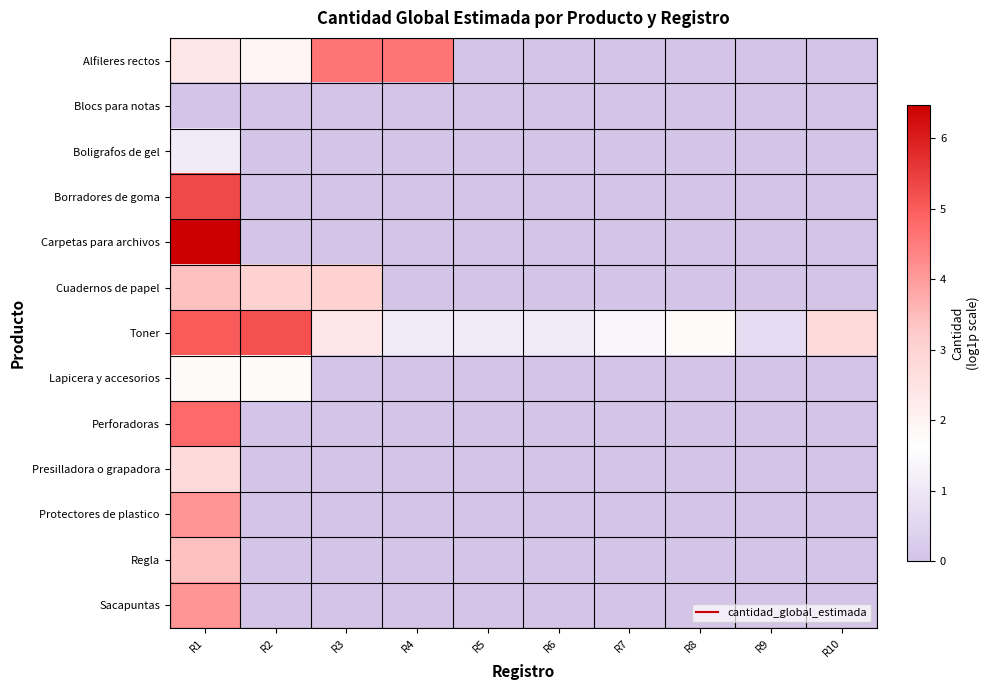

What is the greatest value displayed?

6.5